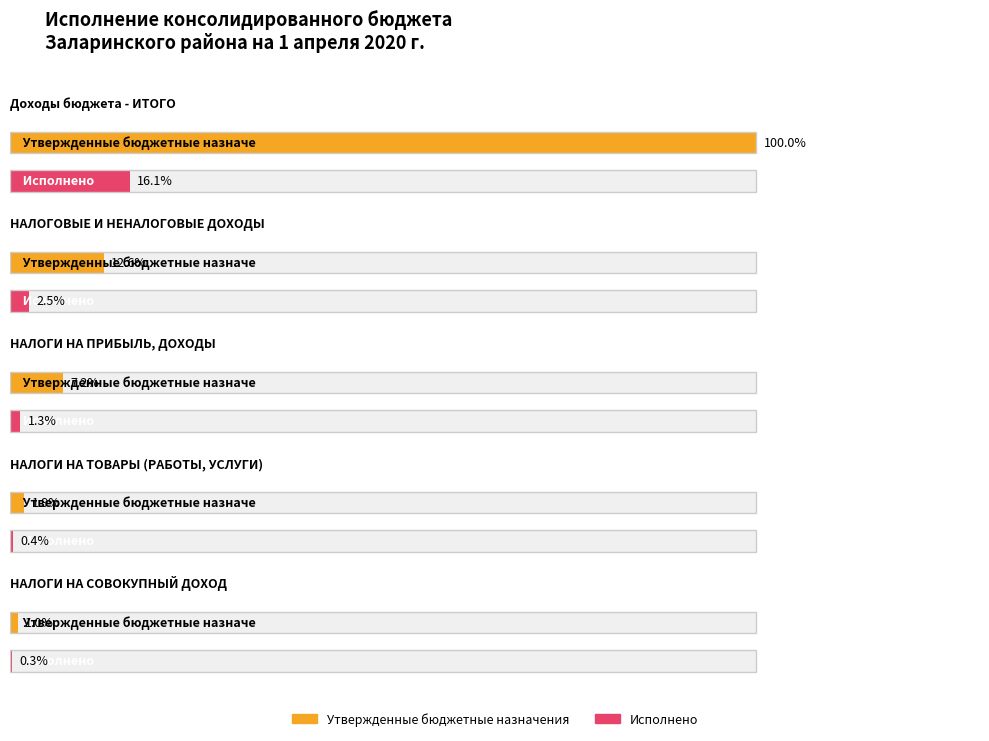

How many distinct data groups are displayed?

2